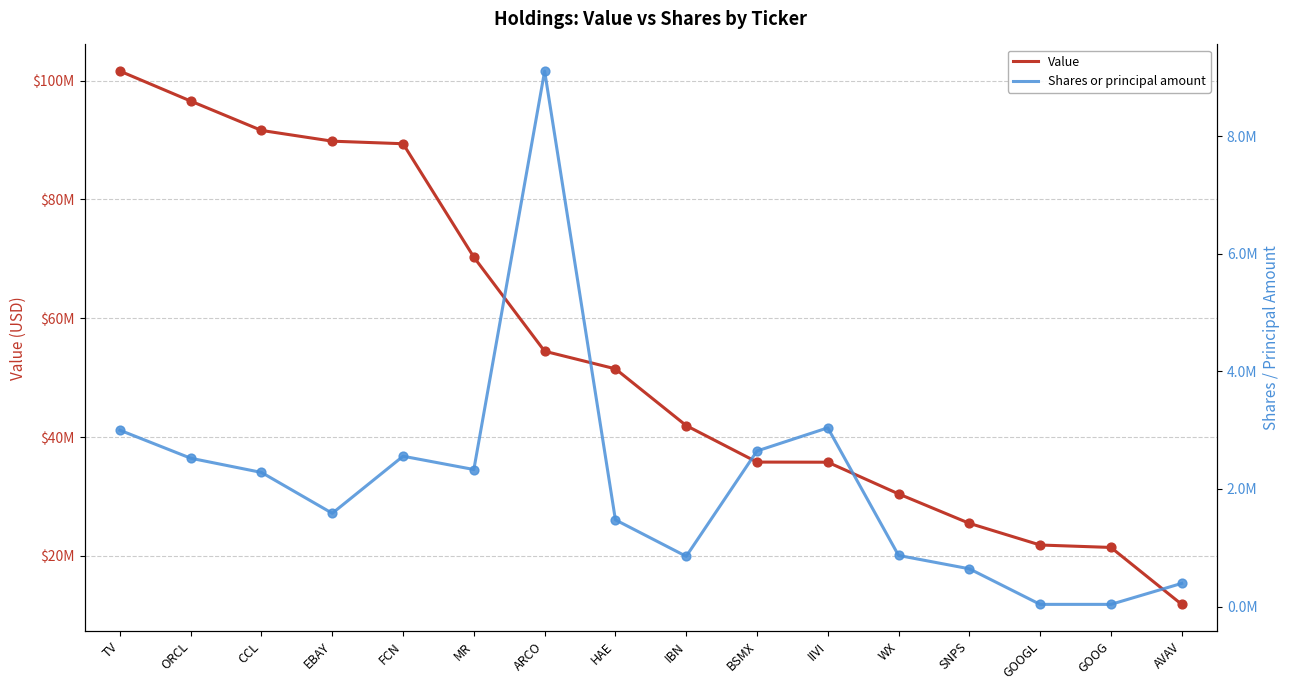

Which series reaches the maximum Y coordinate?

Value